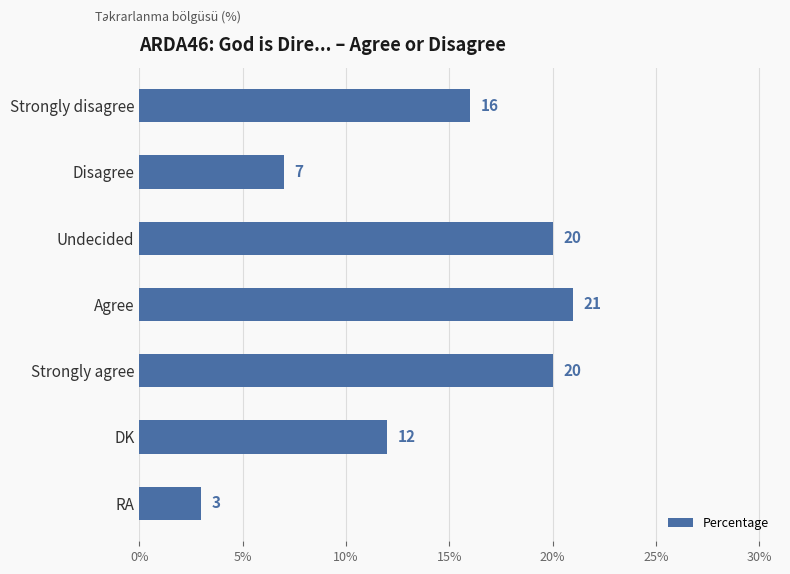

Reading bottom to top, list all the values displayed in this chart.

RA=3	DK=12	Strongly agree=20	Agree=21	Undecided=20	Disagree=7	Strongly disagree=16